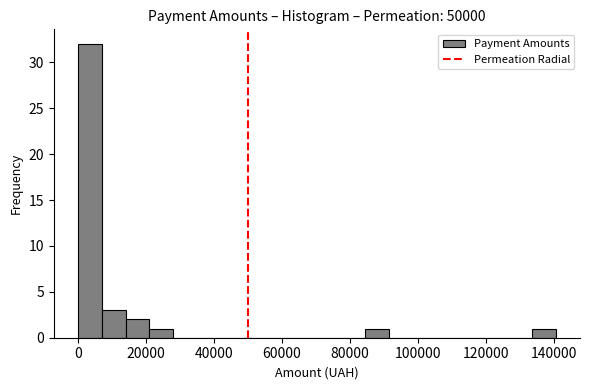

Read against the x-axis, roughly where is the centre of the tallest bar?

4000